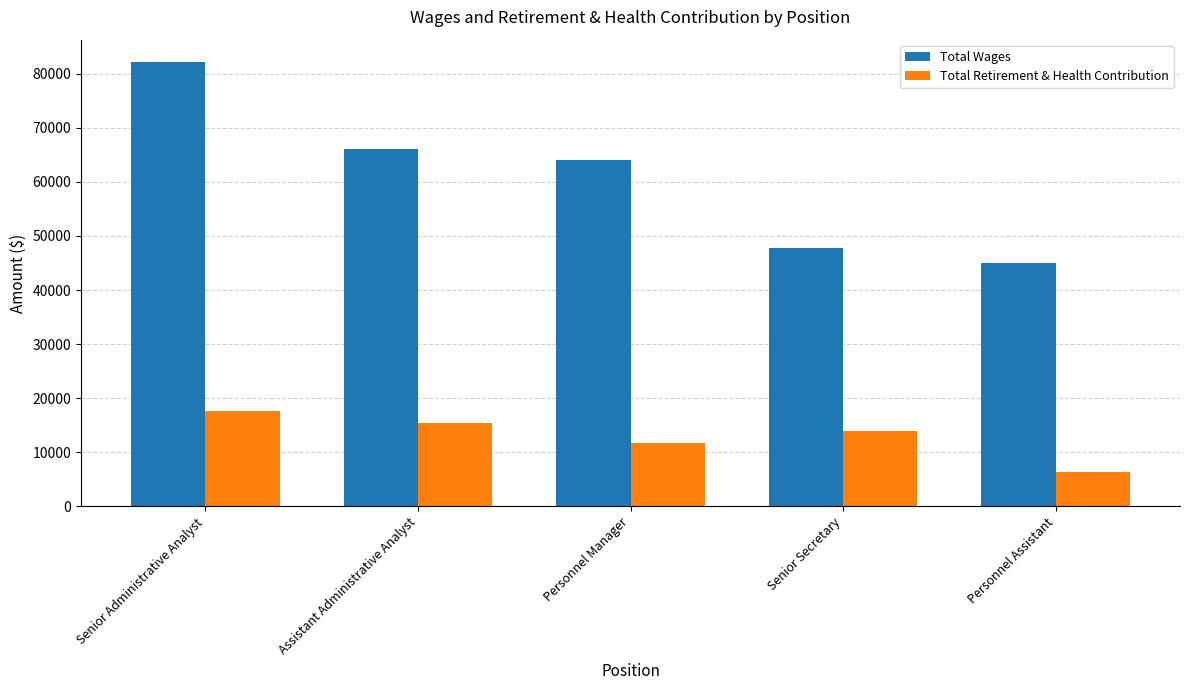

The value of Total Retirement & Health Contribution at Personnel Assistant is 9629. True or false?

False